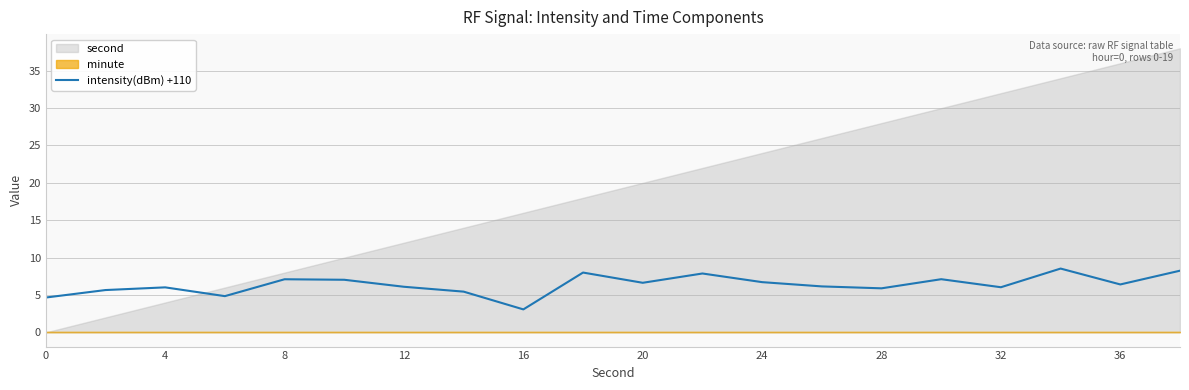

The value of intensity(dBm) +110 at 24 is 11.7. True or false?

False